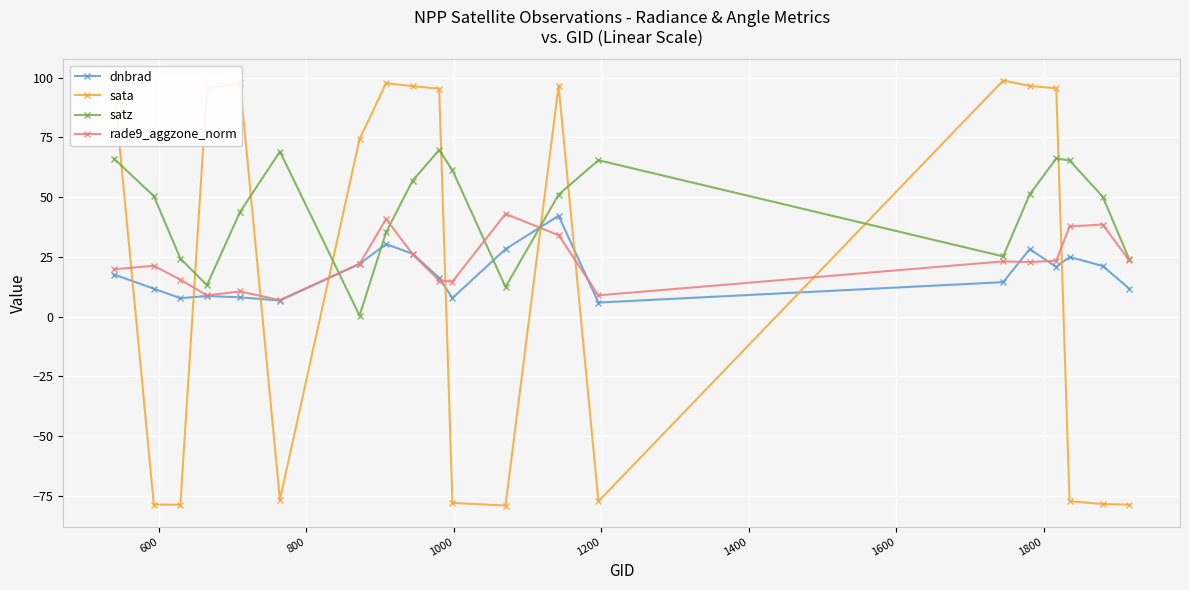

Which series has the widest spread of values?

sata